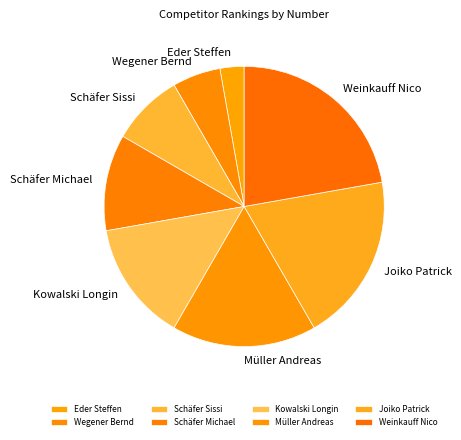

Which has a higher value, Schäfer Michael or Eder Steffen?

Schäfer Michael